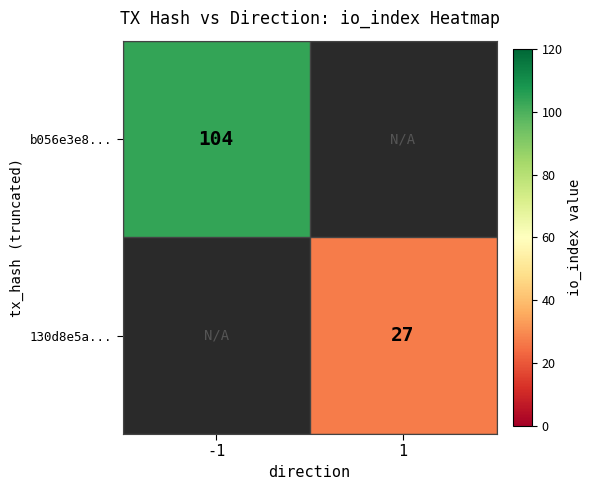

True or false: 130d8e5a... has a value of 7 at 1.

False